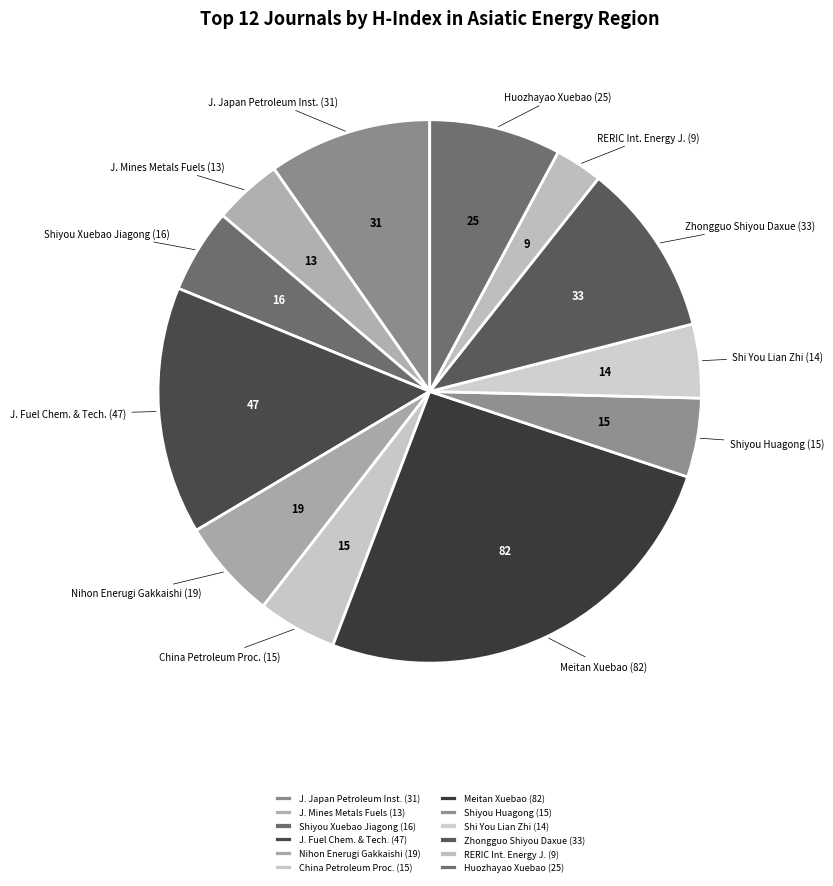

The Huozhayao Xuebao (25) slice represents 8% of the pie. True or false?

True